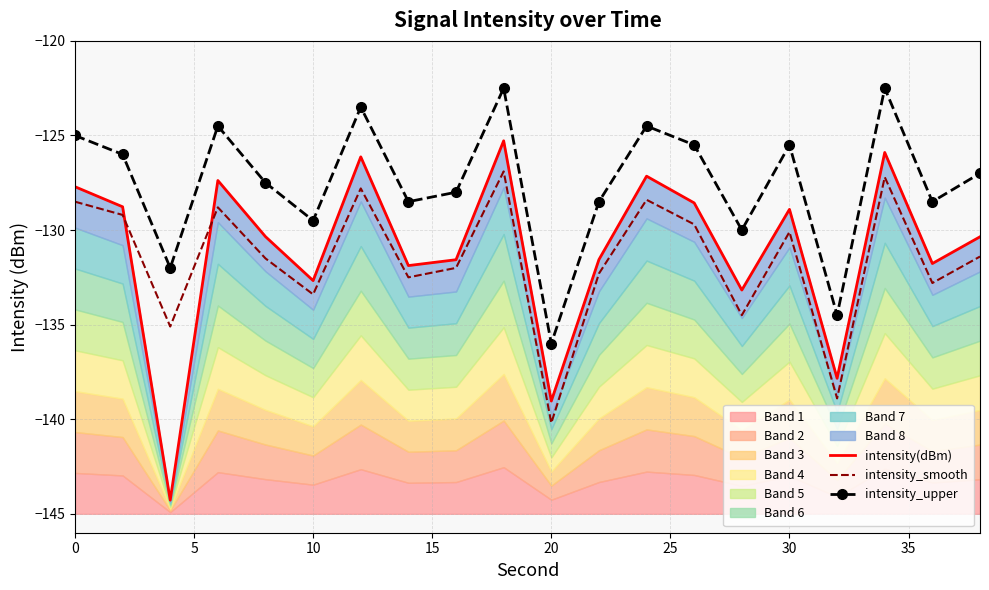

The intensity_upper series shows -42.2 at 10. True or false?

False